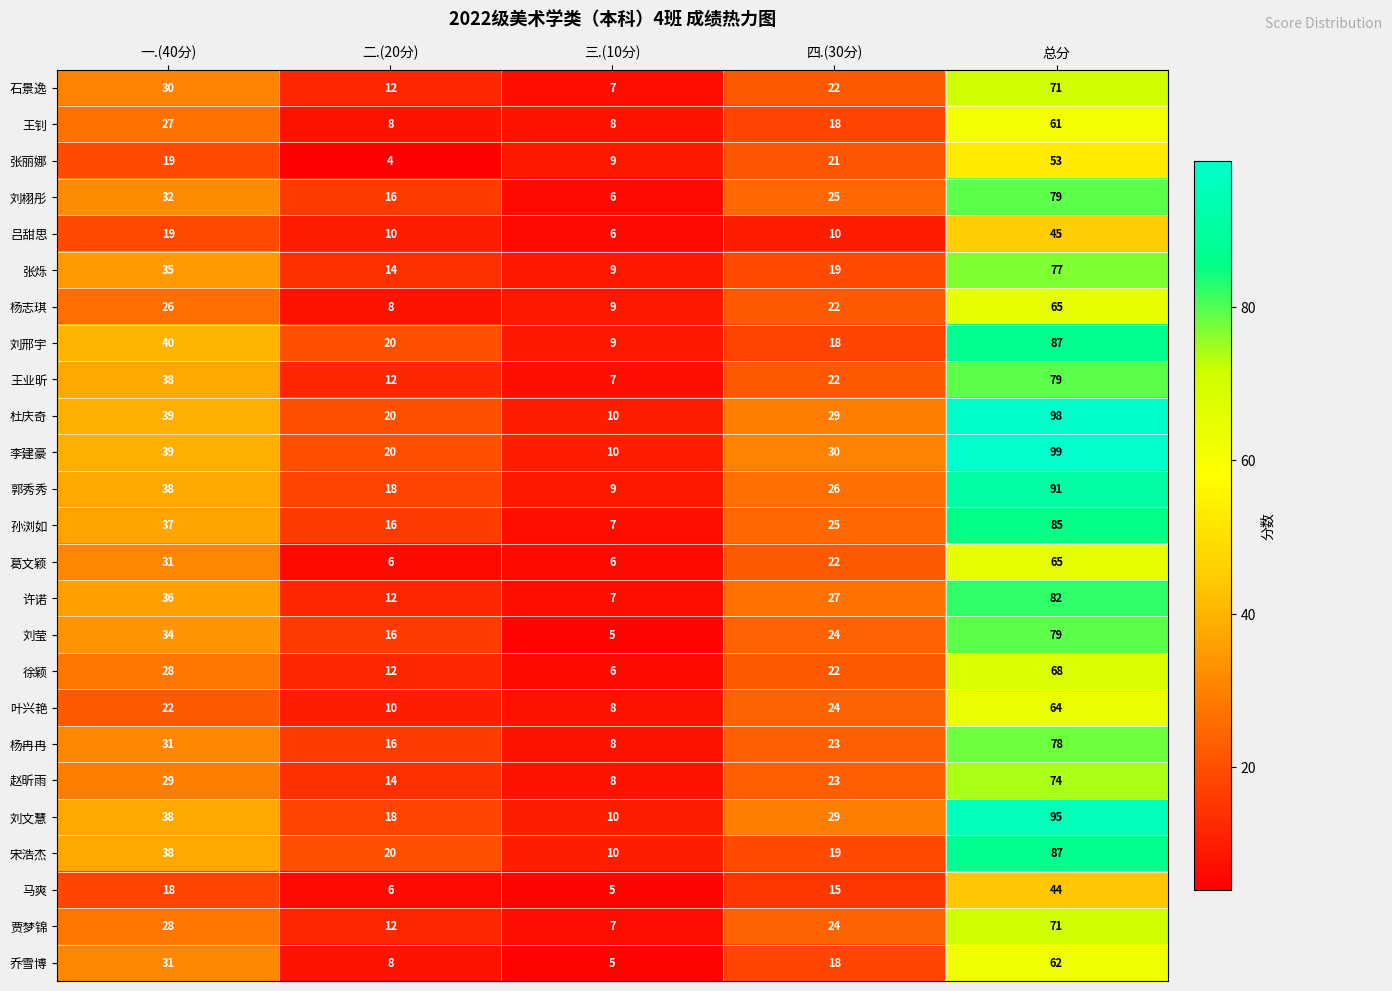

Rank the categories by 张烁 value from lowest to highest.

三.(10分), 二.(20分), 四.(30分), 一.(40分), 总分